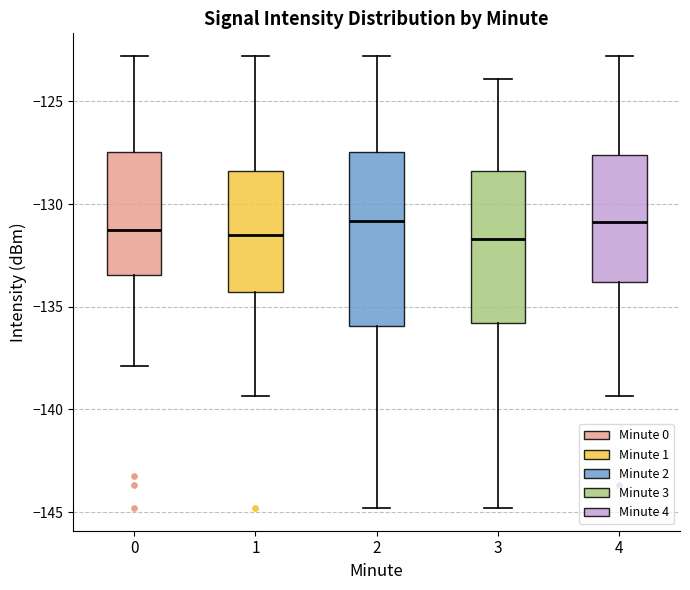

Where is the lower edge of the box at x = 1 on the y-axis? The values are not printed on the chart, so give them approximately, as read against the axis.

-134.5